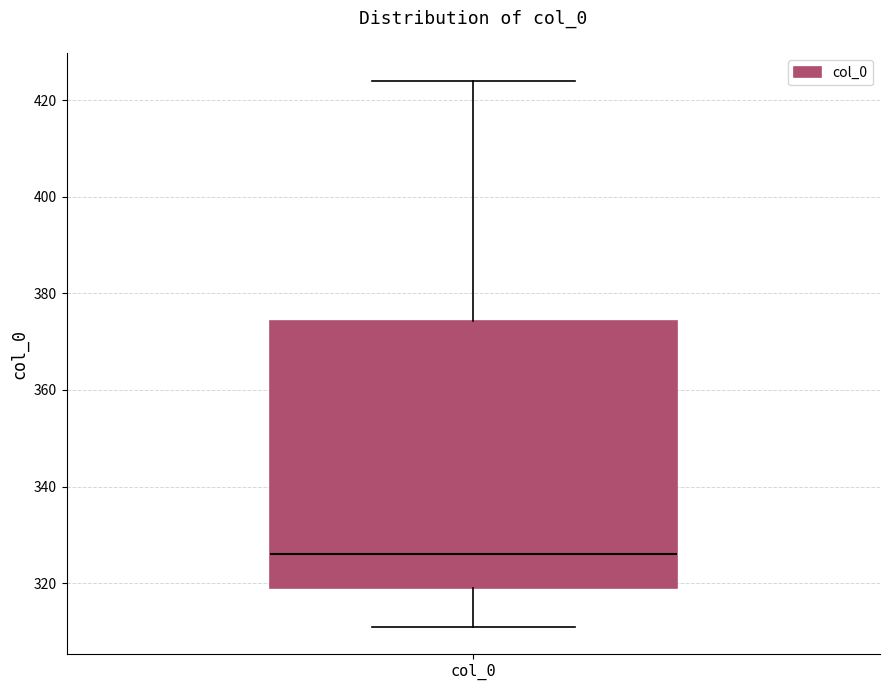

Where does the upper whisker of the box for col_0 end on the y-axis? The values are not printed on the chart, so give them approximately, as read against the axis.

424